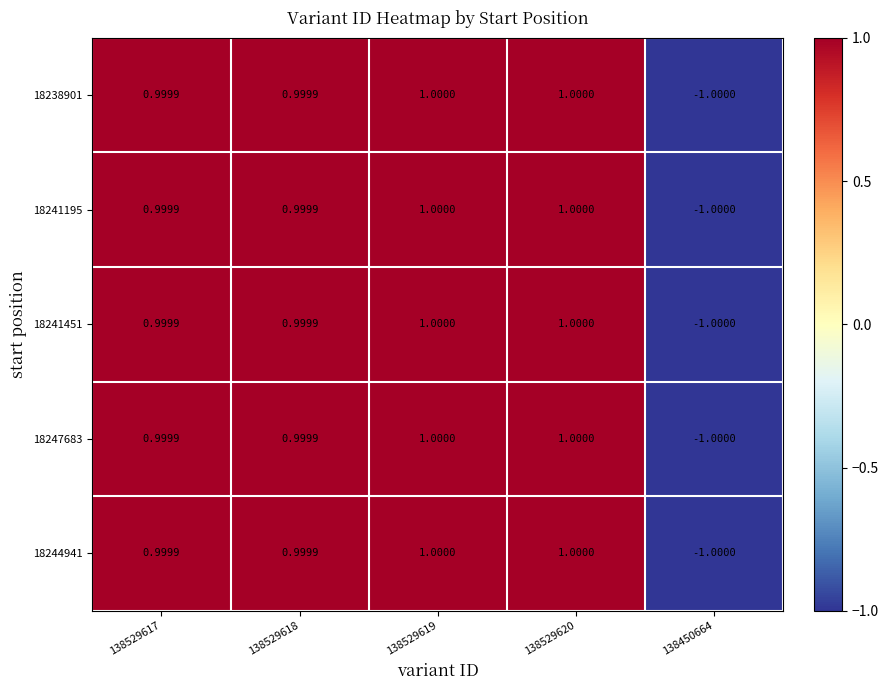

Is the value of 18241451 at 138529617 greater than the value of 18241195 at 138529620?

No